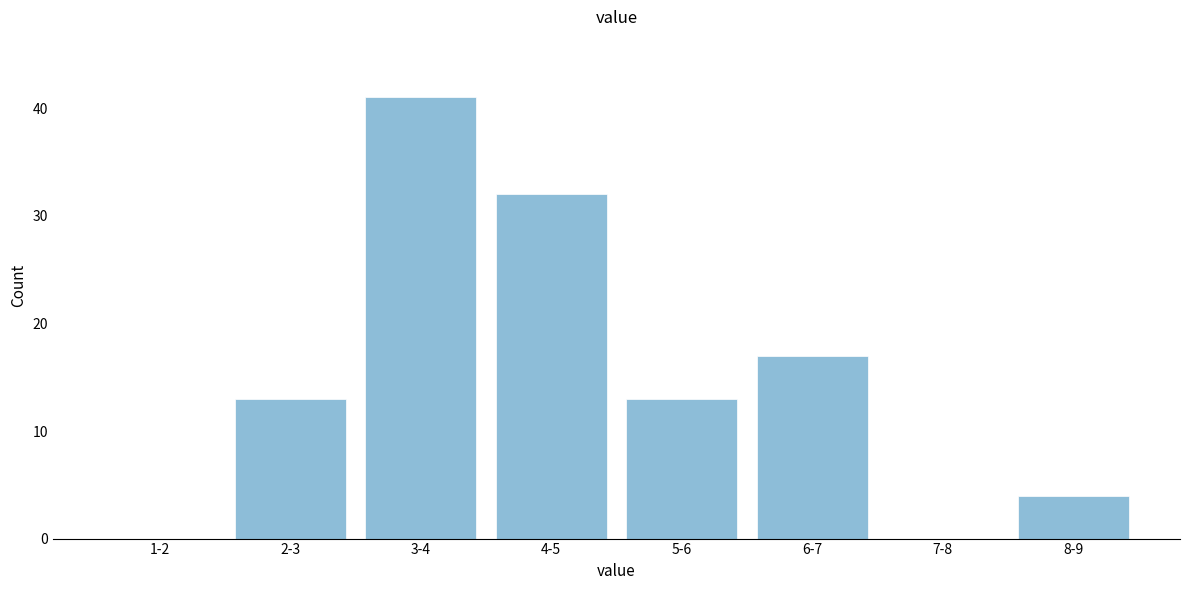

Reading left to right, extract all data points from this chart.

1-2=0	2-3=13	3-4=41	4-5=32	5-6=13	6-7=17	7-8=0	8-9=4